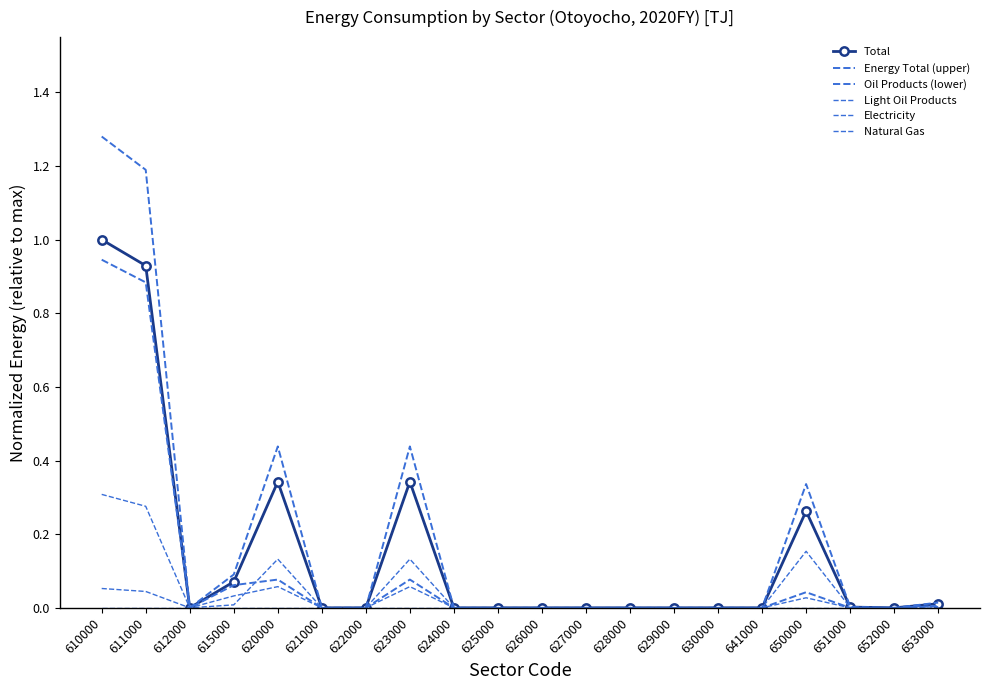

How many interior local valleys does the Oil Products (lower) series have?

1